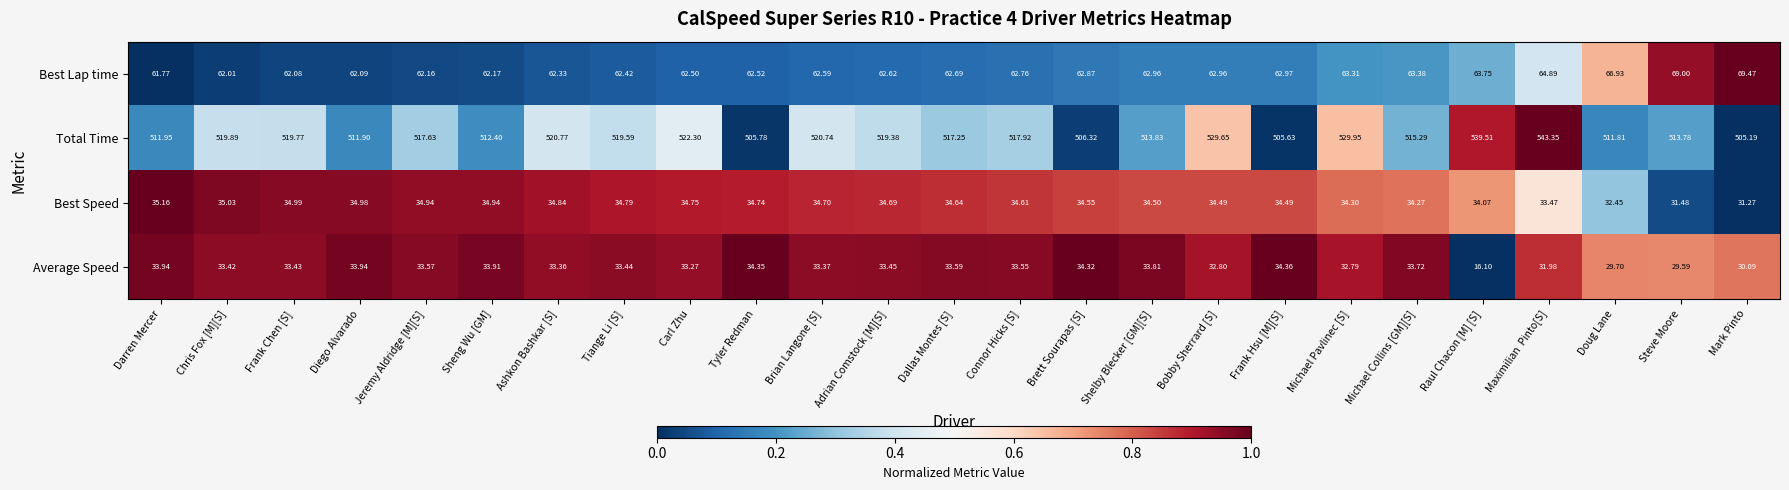

List the series in order of their peak value, lowest first.

Average Speed, Best Speed, Best Lap time, Total Time